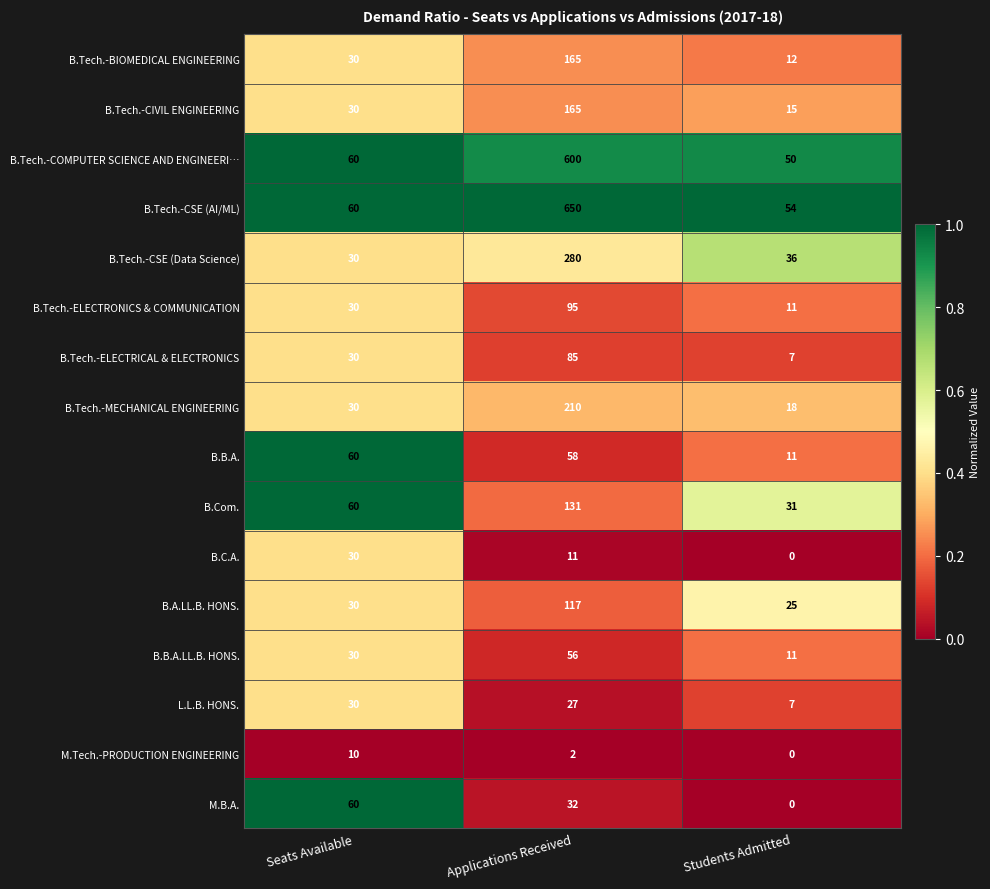

What is the total value across all series at Applications Received?

2684